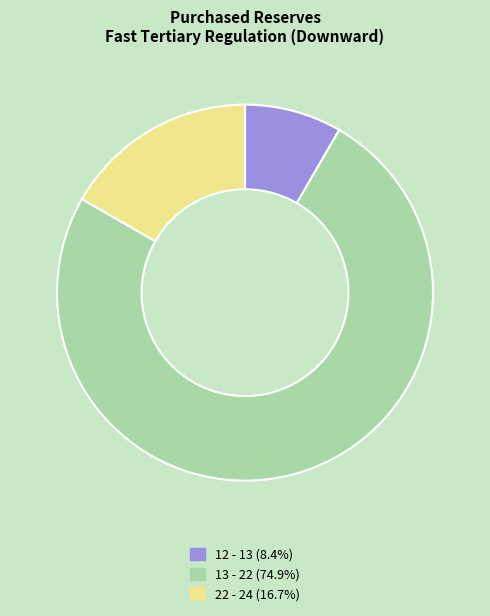

Count the number of slices in the pie.

3